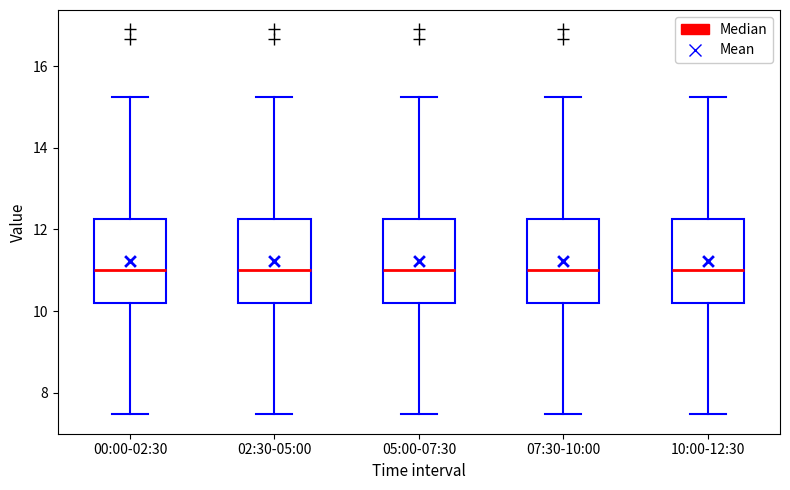

Reading left to right, transcribe this box plot: for each box, give where its median line is, the range the box spans, and where its two whiskers end, as read against the y-axis. The values are not printed on the chart, so give them approximately, as read against the axis.

00:00-02:30: median 11.0, box 10.2 to 12.2, whiskers 7.4 to 15.2
02:30-05:00: median 11.0, box 10.2 to 12.2, whiskers 7.4 to 15.2
05:00-07:30: median 11.0, box 10.2 to 12.2, whiskers 7.4 to 15.2
07:30-10:00: median 11.0, box 10.2 to 12.2, whiskers 7.4 to 15.2
10:00-12:30: median 11.0, box 10.2 to 12.2, whiskers 7.4 to 15.2